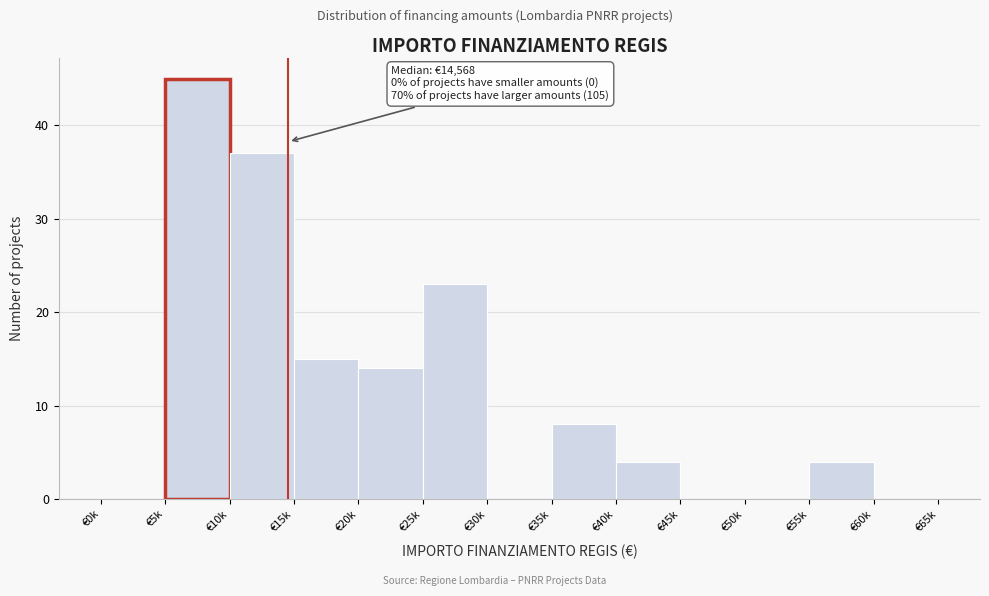

Reading right to left, transcribe all the data shown in this chart.

€60k=0	€55k=4	€50k=0	€45k=0	€40k=4	€35k=8	€30k=0	€25k=23	€20k=14	€15k=15	€10k=37	€5k=45	€0k=0